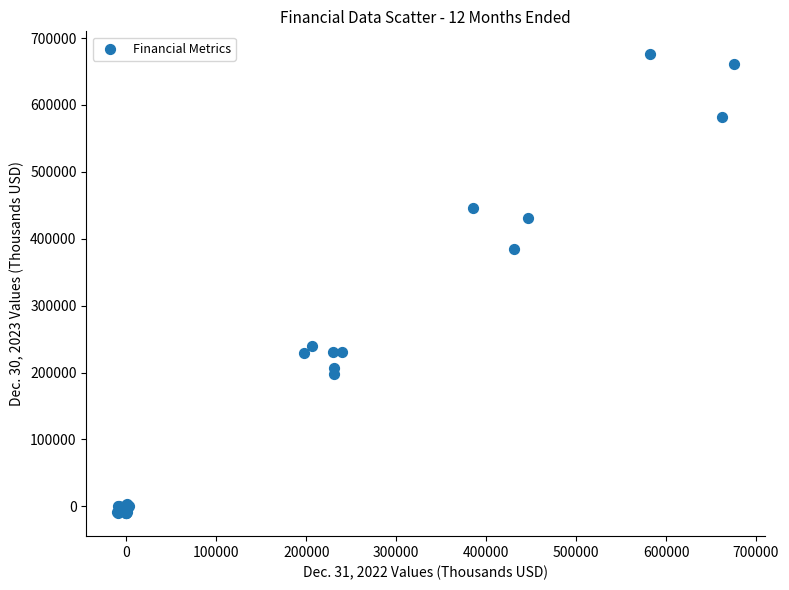

What Y value in the scatter plot is closest to 332695?

385157